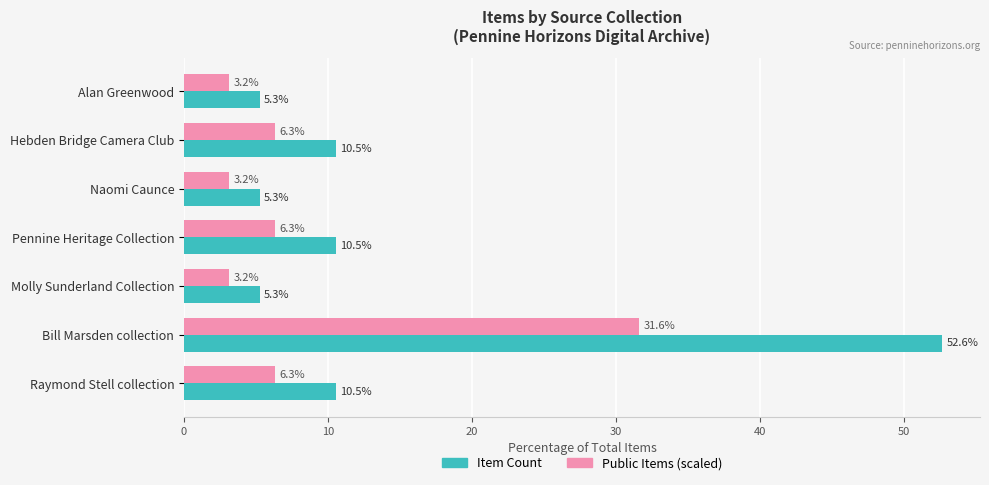

List the series in order of their peak value, highest first.

Item Count, Public Items (scaled)